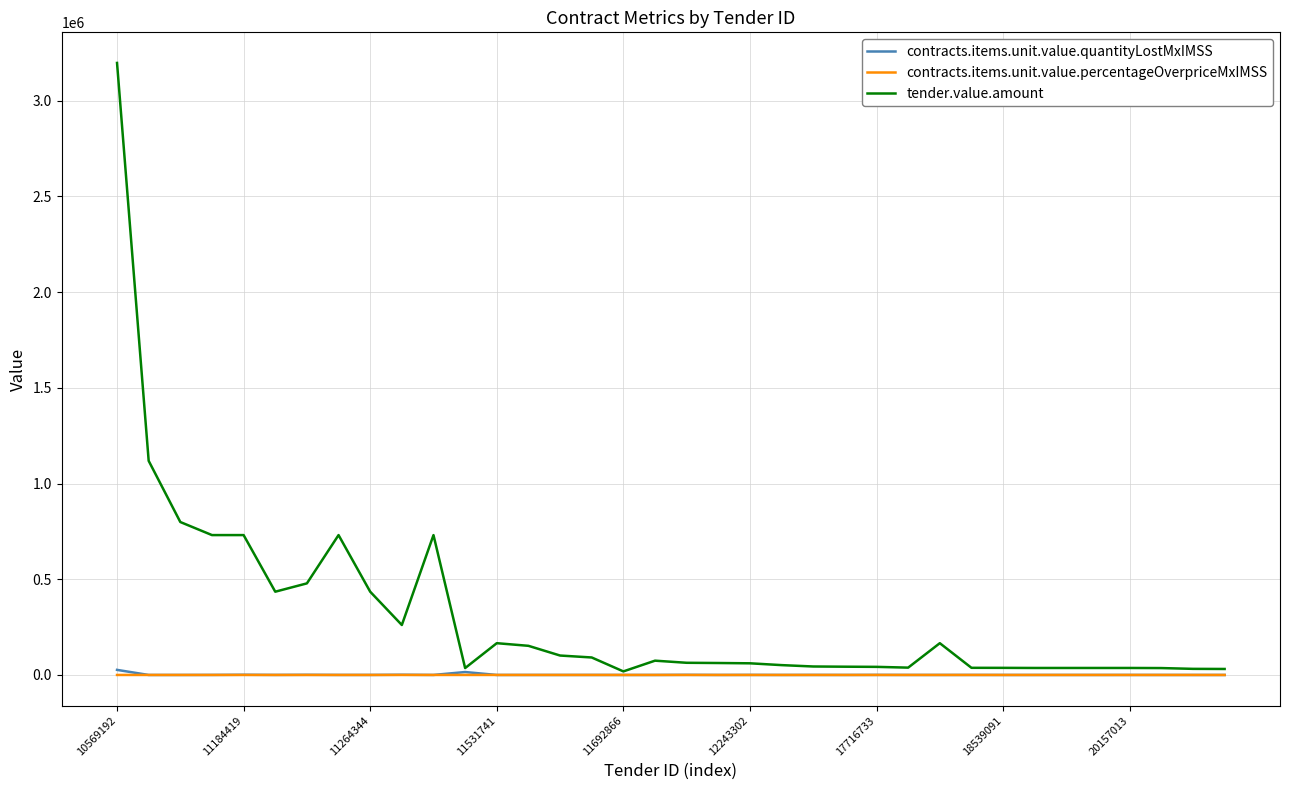

What is the maximum value shown in the chart?

3197595.7